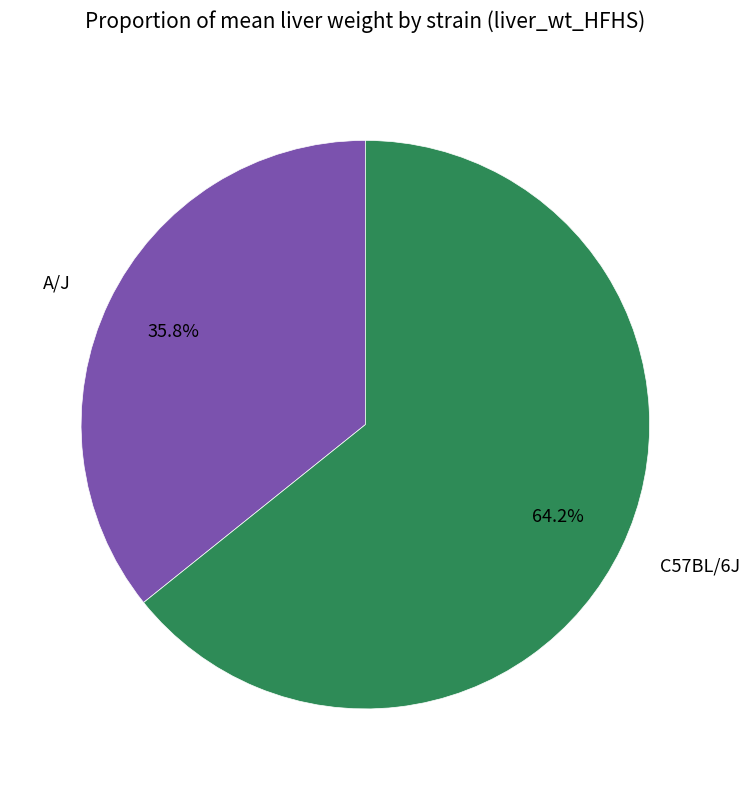

How many slices are in this pie chart?

2